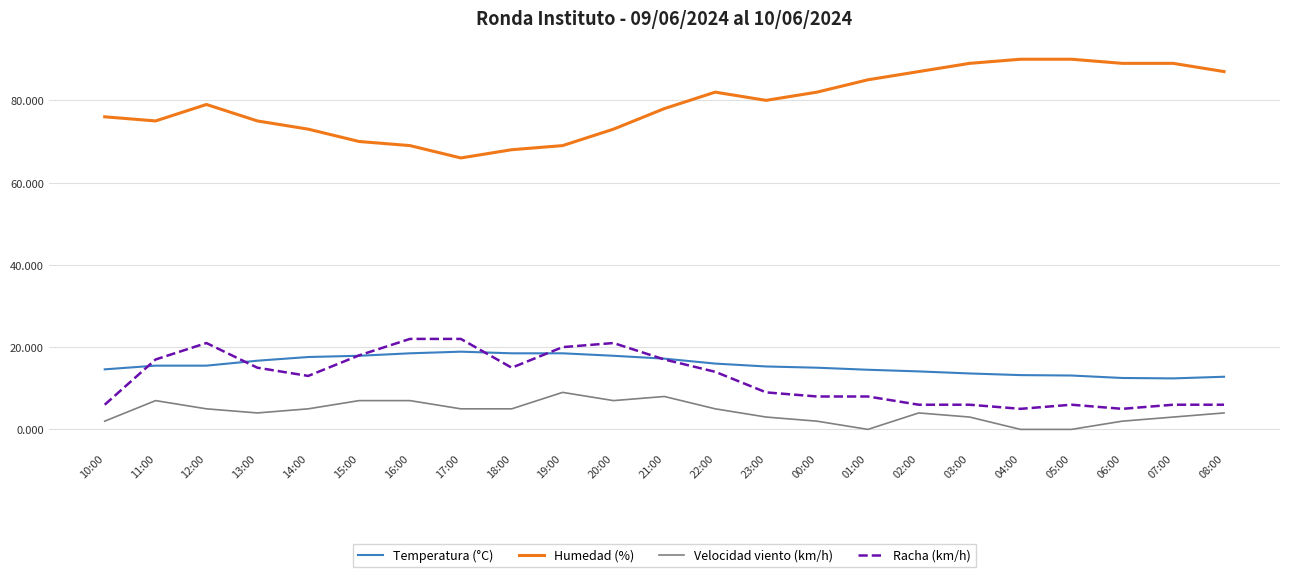

What is the total value across all series at 18:00?

106.5